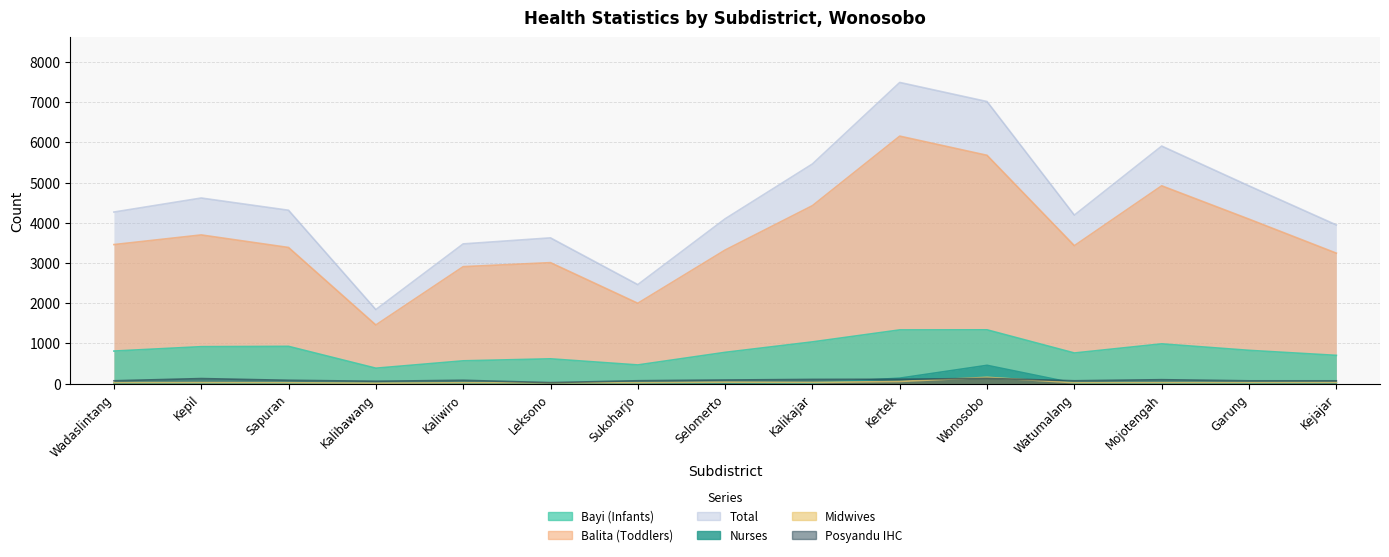

Reading left to right, what are all the values shown in this chart?

Bayi (Infants): 809	918	926	383	566	616	464	777	1037	1335	1337	761	988	827	702
Balita (Toddlers): 3457	3697	3385	1458	2908	3008	1998	3321	4425	6154	5677	3430	4919	4090	3244
Total: 4266	4615	4311	1841	3474	3624	2462	4098	5462	7489	7014	4191	5907	4917	3946
Nurses: 13	17	12	6	9	11	10	18	12	135	454	10	7	10	19
Midwives: 23	24	21	10	21	19	21	34	27	53	156	21	22	24	28
Posyandu IHC: 70	125	82	58	82	24	71	89	104	108	129	70	97	69	69